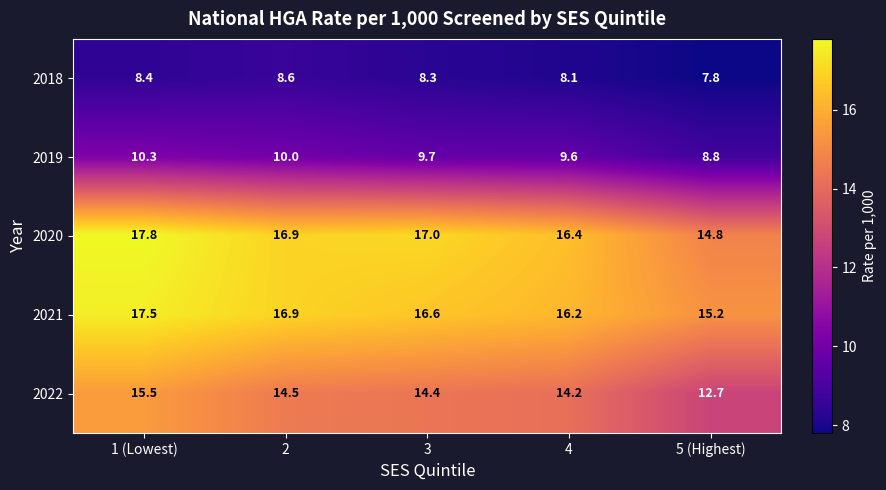

How many data points in 2022 are above 14?

4